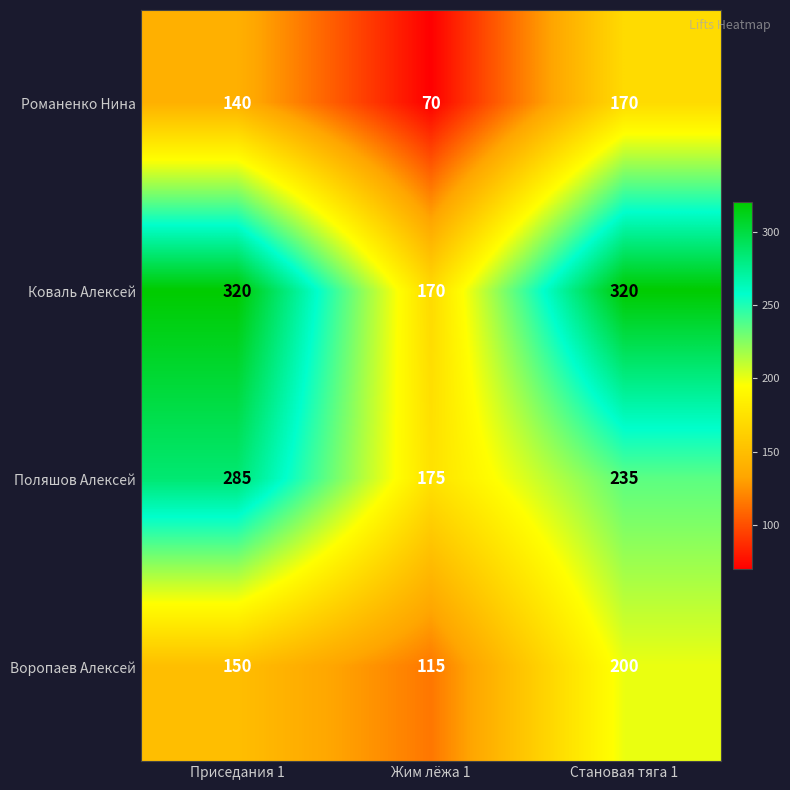

At which label does Романенко Нина reach its peak?

Становая тяга 1